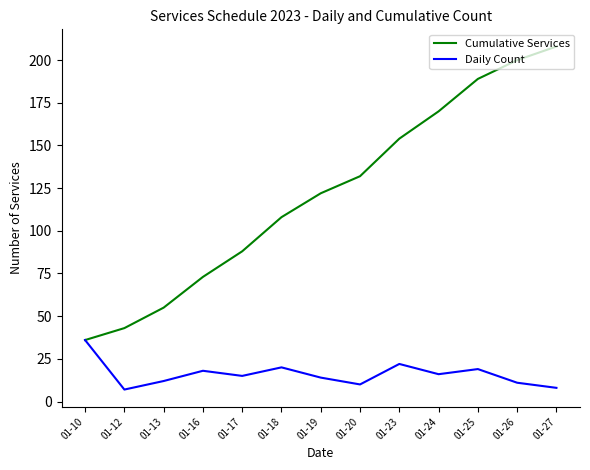

Reading left to right, what are all the values shown in this chart?

Cumulative Services: 36	43	55	73	88	108	122	132	154	170	189	200	208
Daily Count: 36	7	12	18	15	20	14	10	22	16	19	11	8